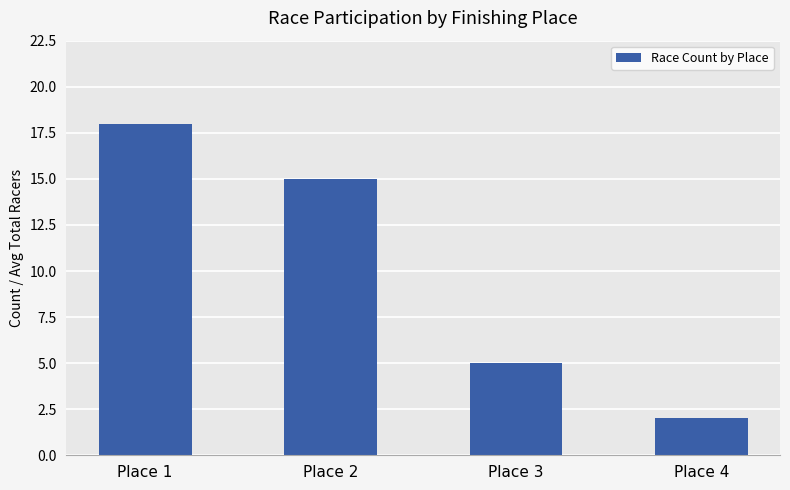

What is the difference between the maximum and minimum values?

16